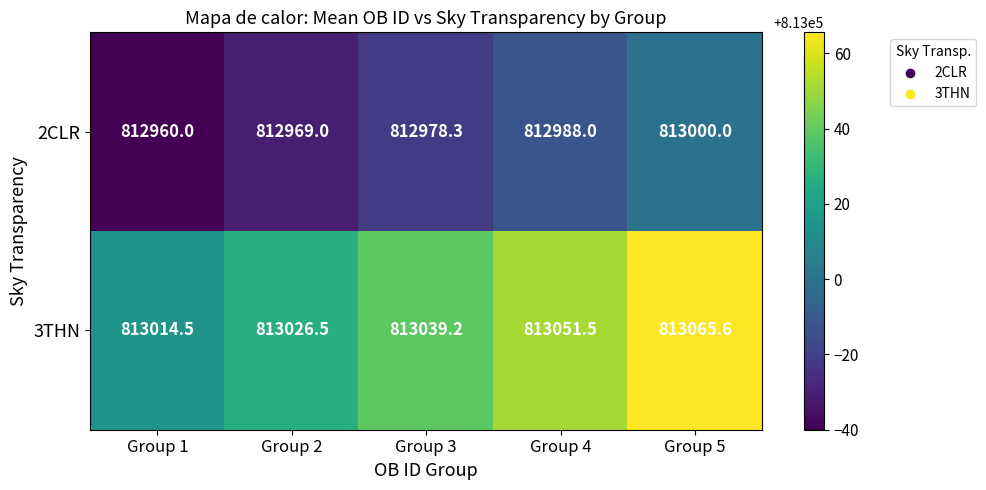

Rank the series by their average value, from highest to lowest.

3THN, 2CLR